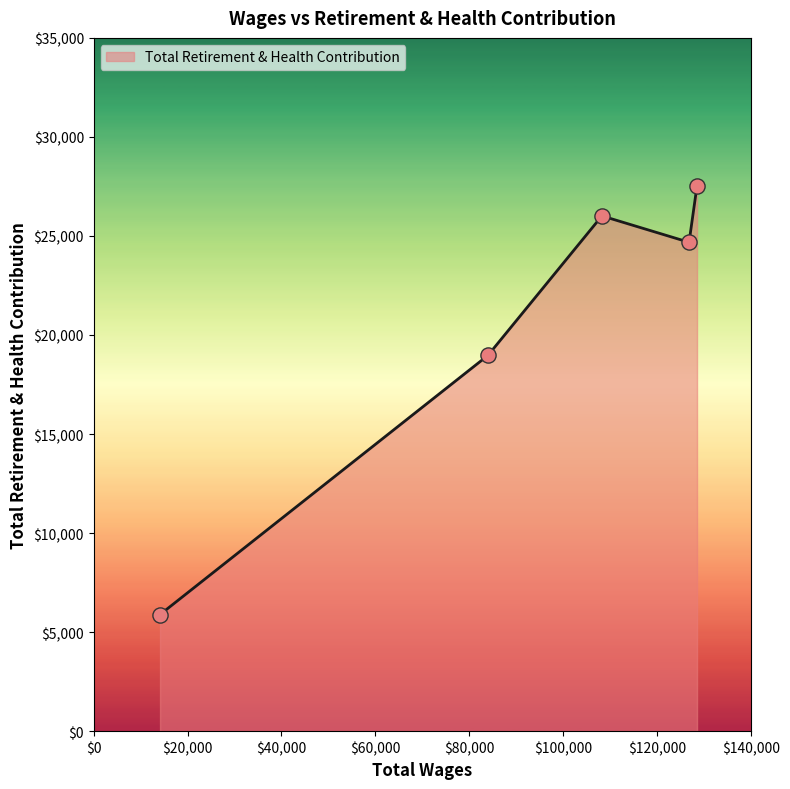

What is the sum of all values?

103088